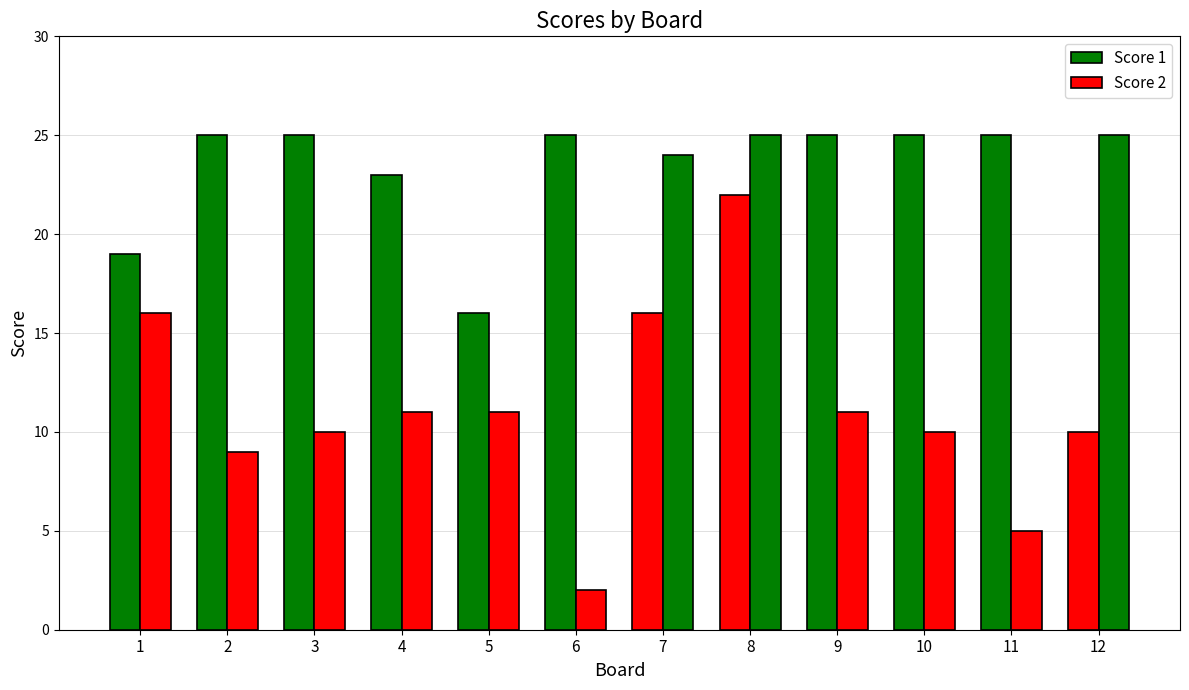

Rank the series by their maximum value, from highest to lowest.

Score 1, Score 2